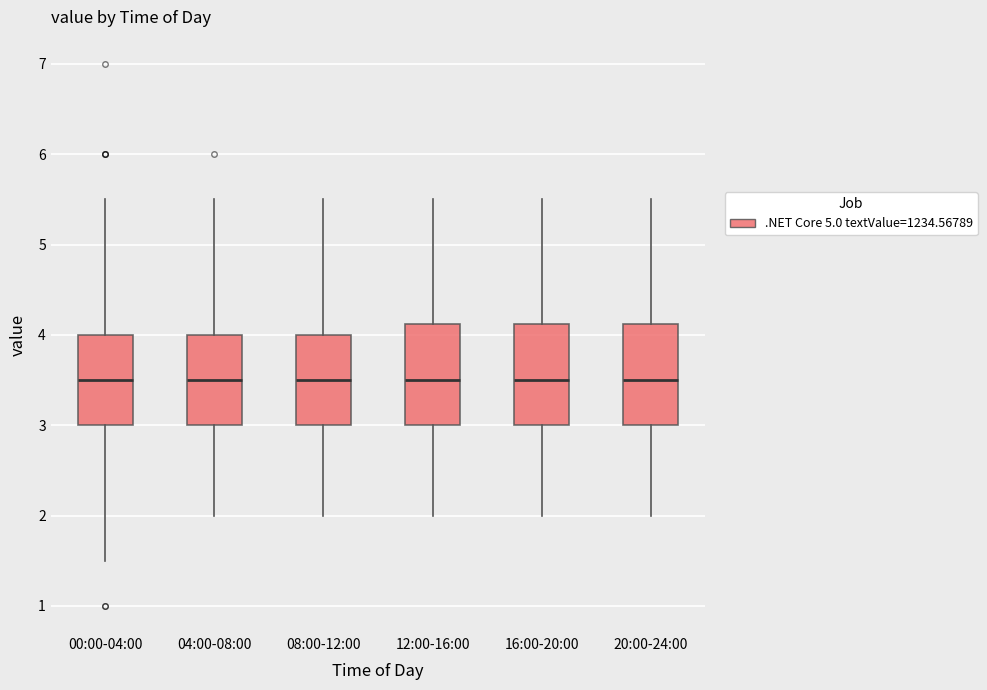

Where does the upper whisker of the box for 00:00-04:00 end on the y-axis? The values are not printed on the chart, so give them approximately, as read against the axis.

5.5